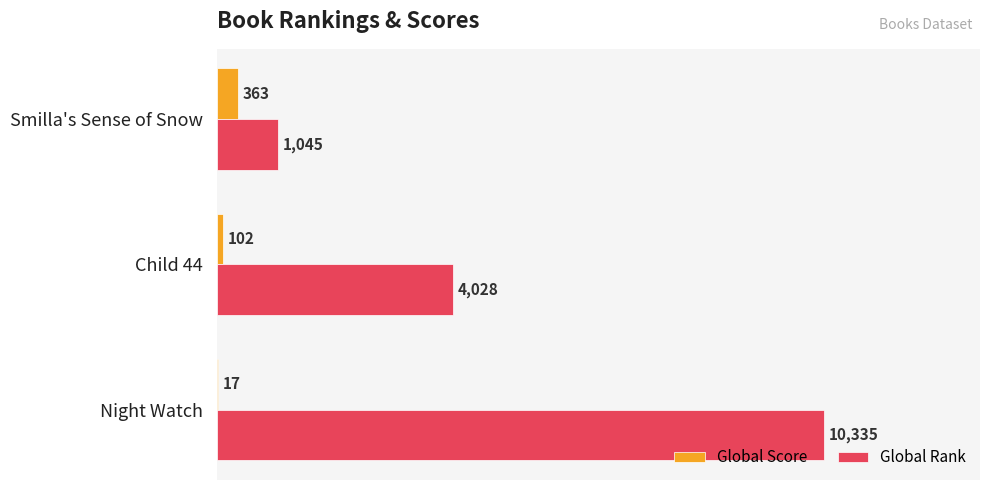

How many data points does each series have?

3